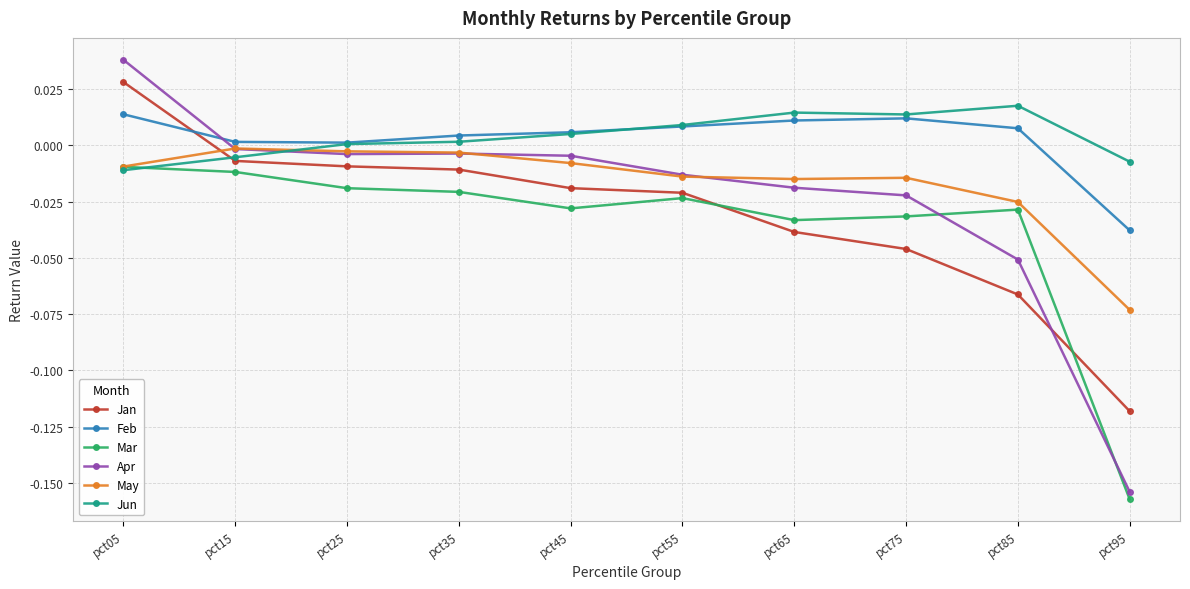

True or false: Apr and Jun intersect in this chart.

True